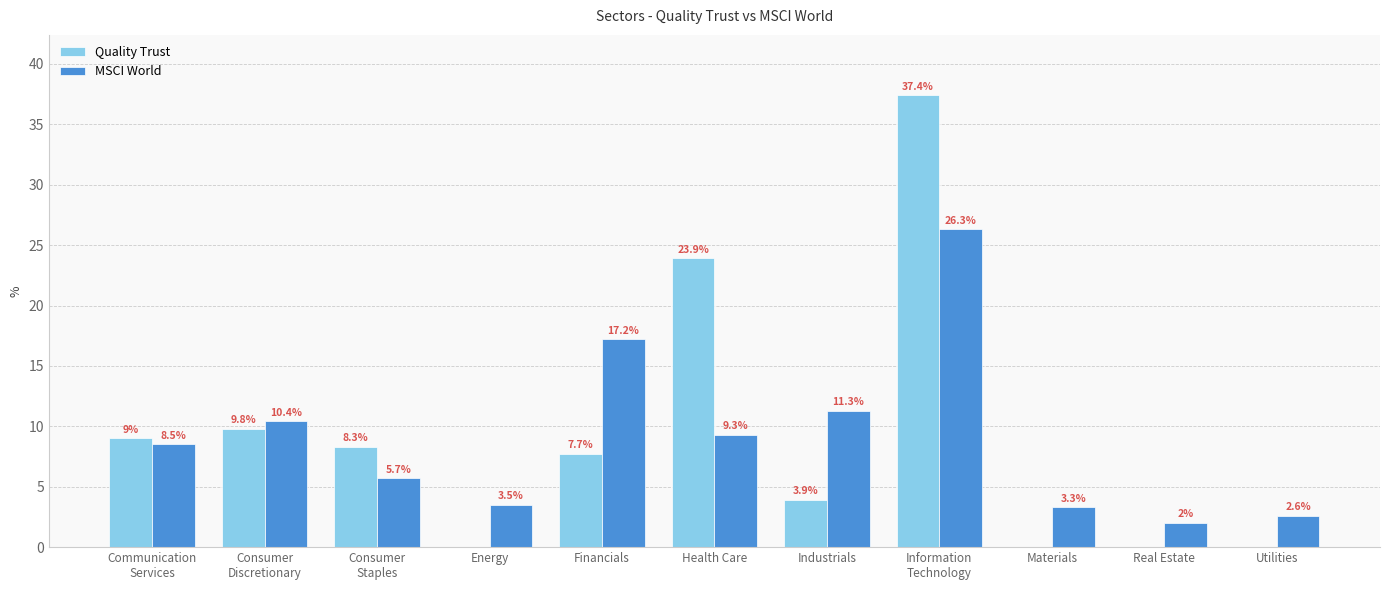

Which series has the largest total across all categories?

MSCI World